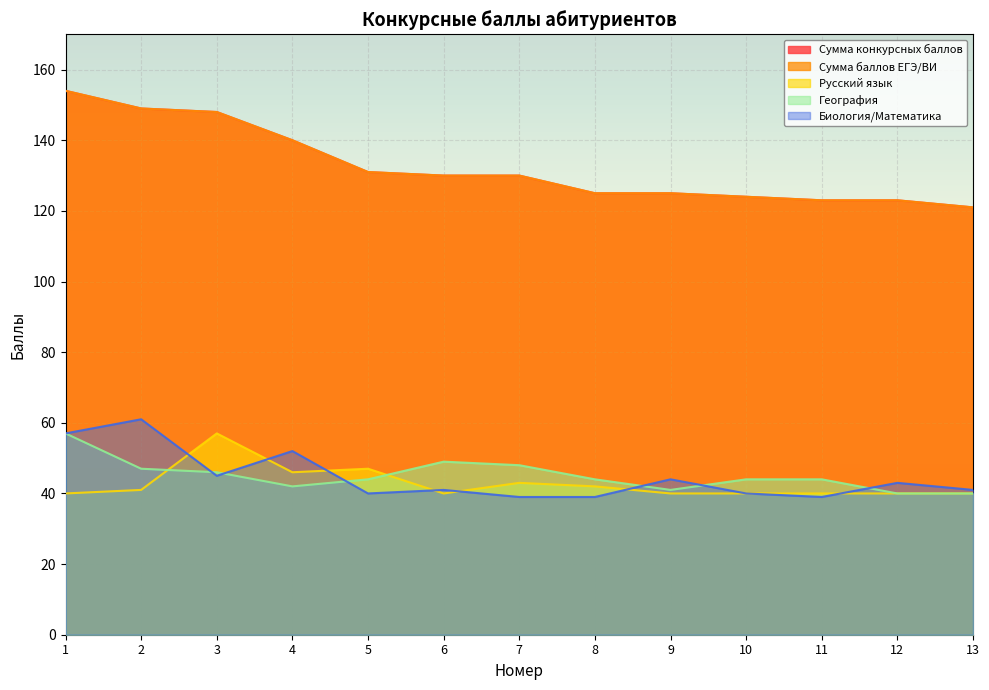

What is the spread (max minus min) of values at 5?

91